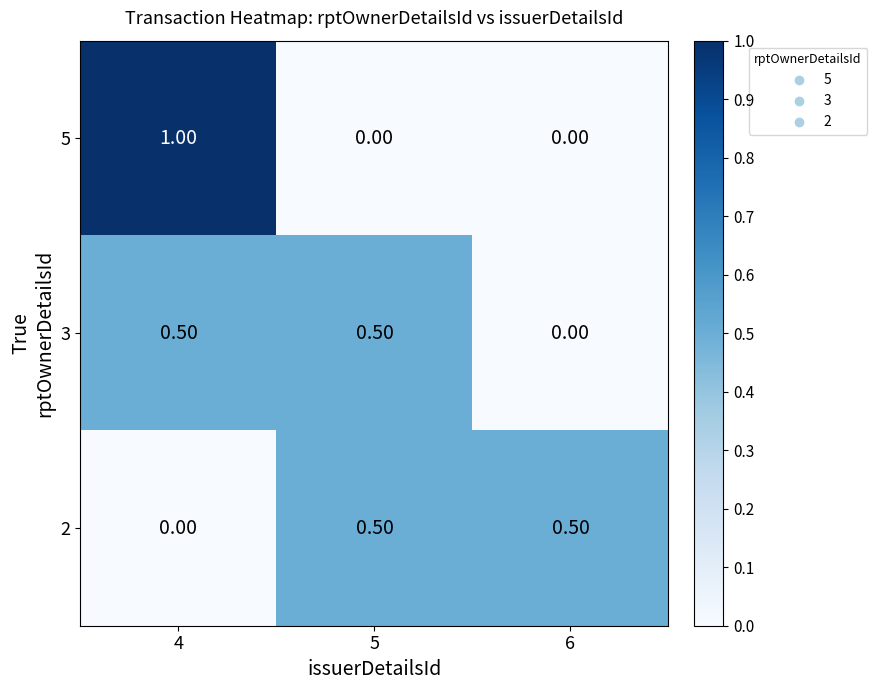

Which series has the largest range (max minus min)?

5